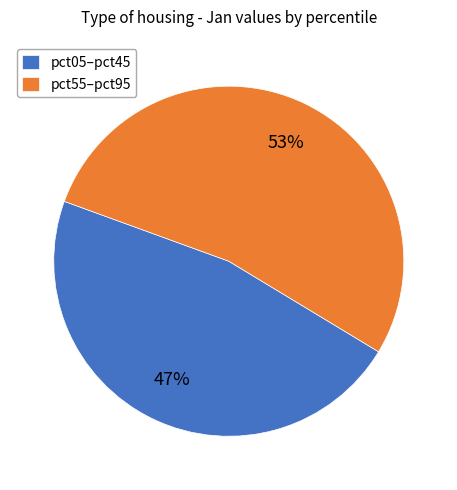

Approximately how many times larger is the value at pct55–pct95 compared to pct05–pct45?

1.1